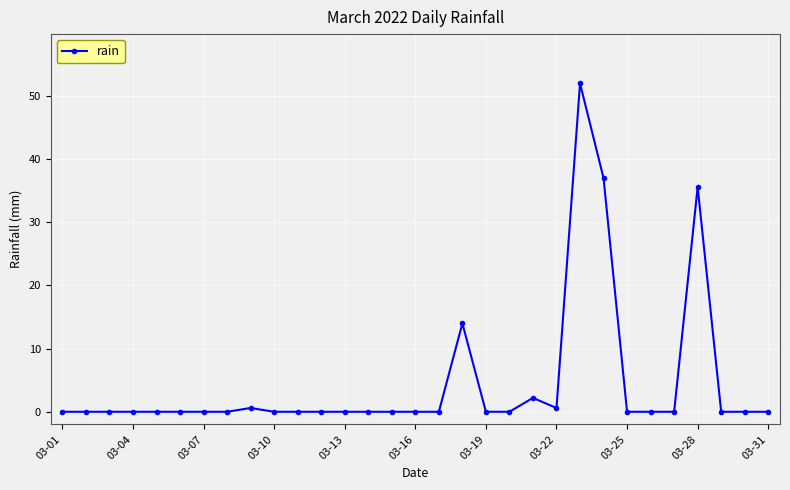

How many data points does each series have?

31